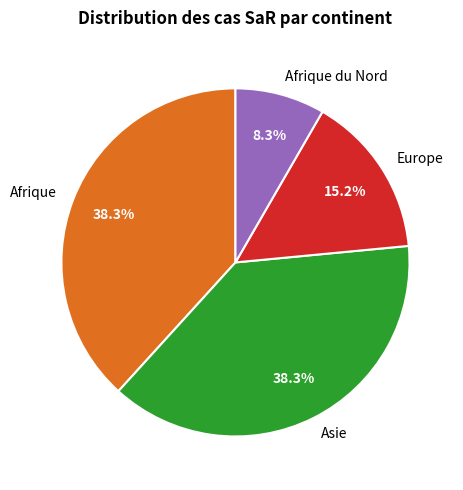

To the nearest percent, what percentage of the pie is Asie?

38%